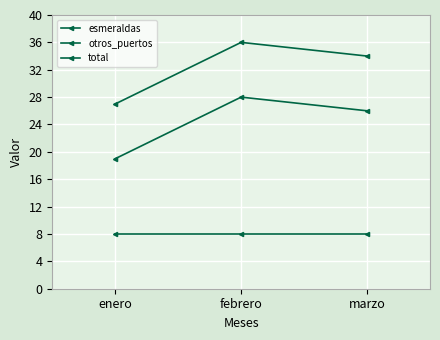

Does the chart have visible grid lines?

Yes